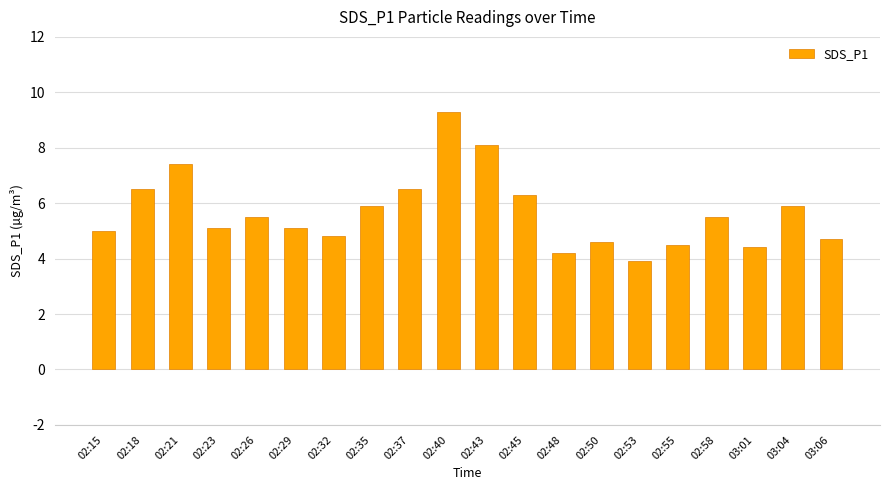

What is the difference between the values at 02:50 and 02:45?

1.7